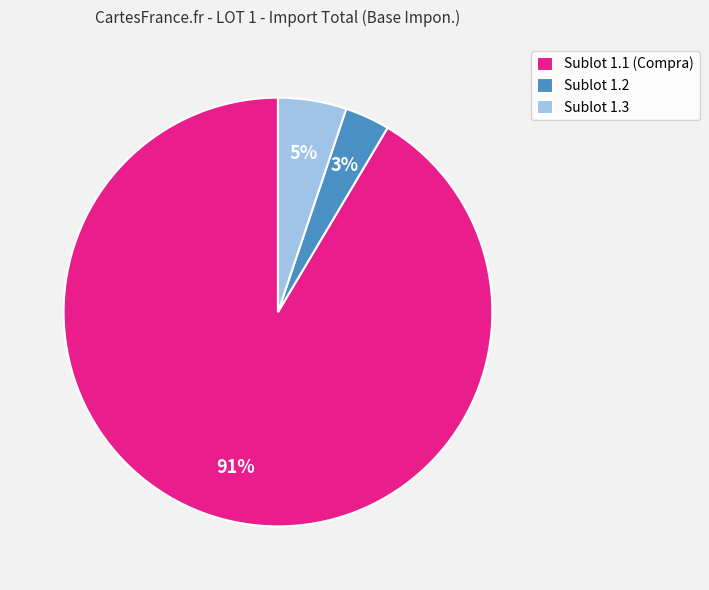

To the nearest percent, what is the average slice percentage?

33%